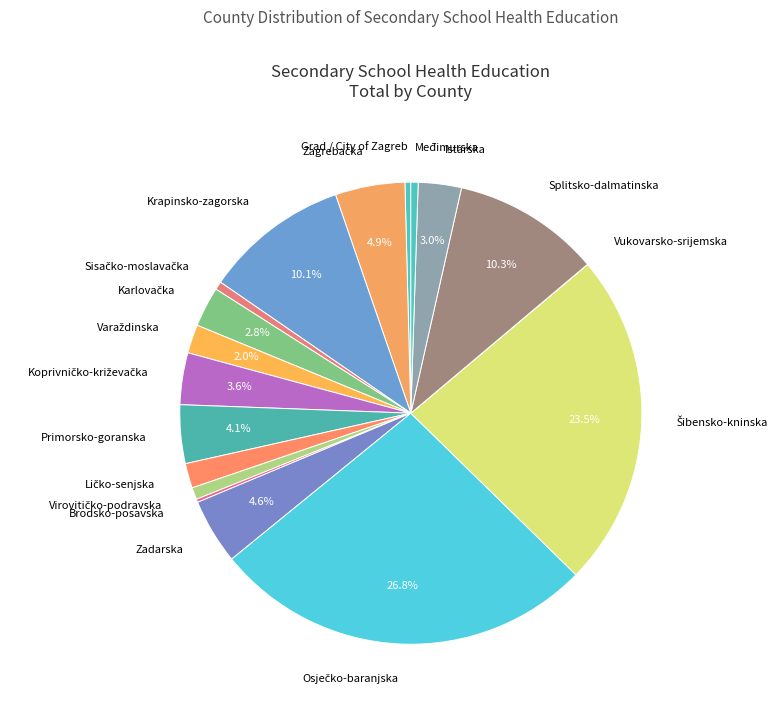

What percentage is the Zadarska slice, to the nearest percent?

5%